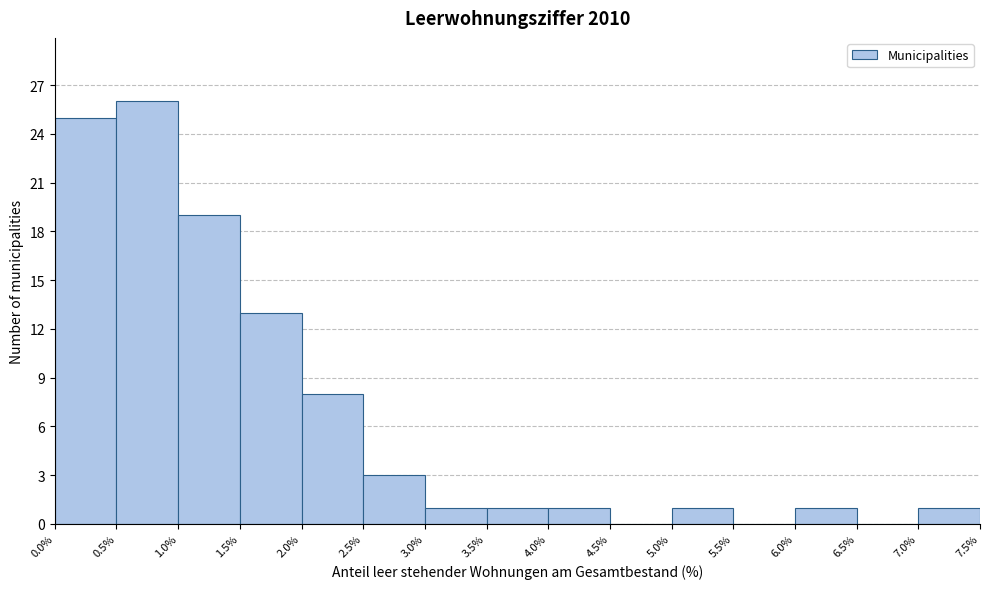

Which range on the x-axis has the tallest bar?

0.5% to 1.0%